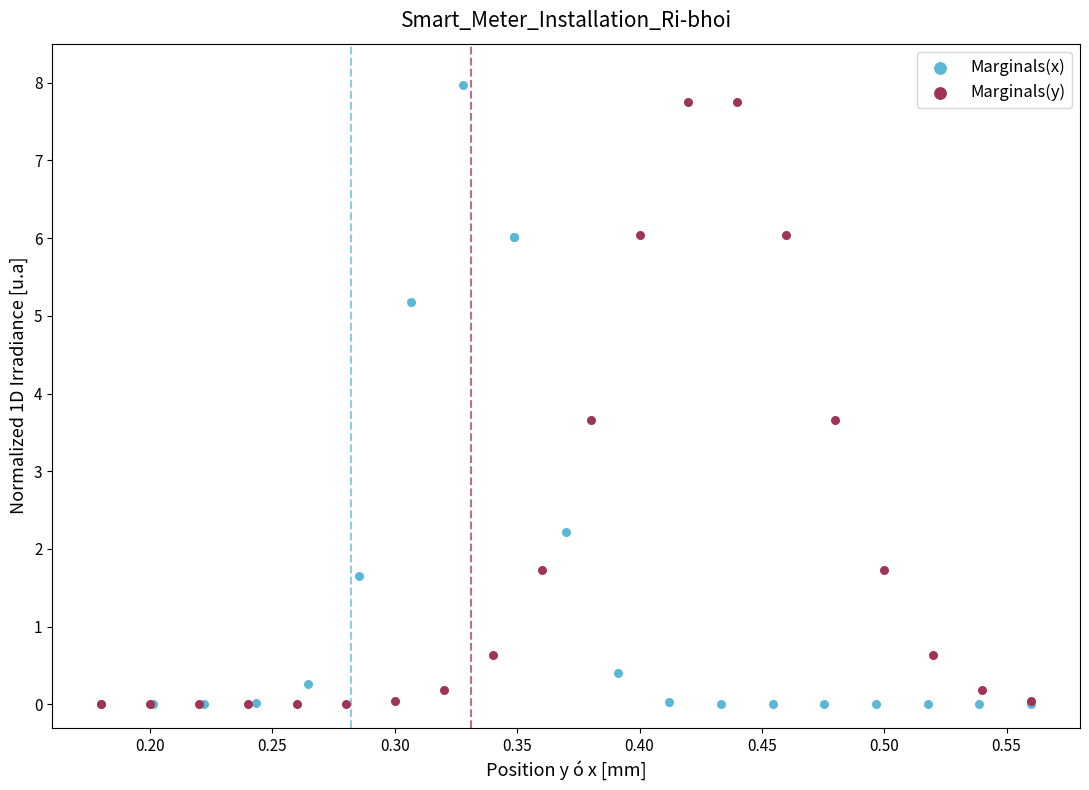

Which series has the widest spread of Y values?

Marginals(x)